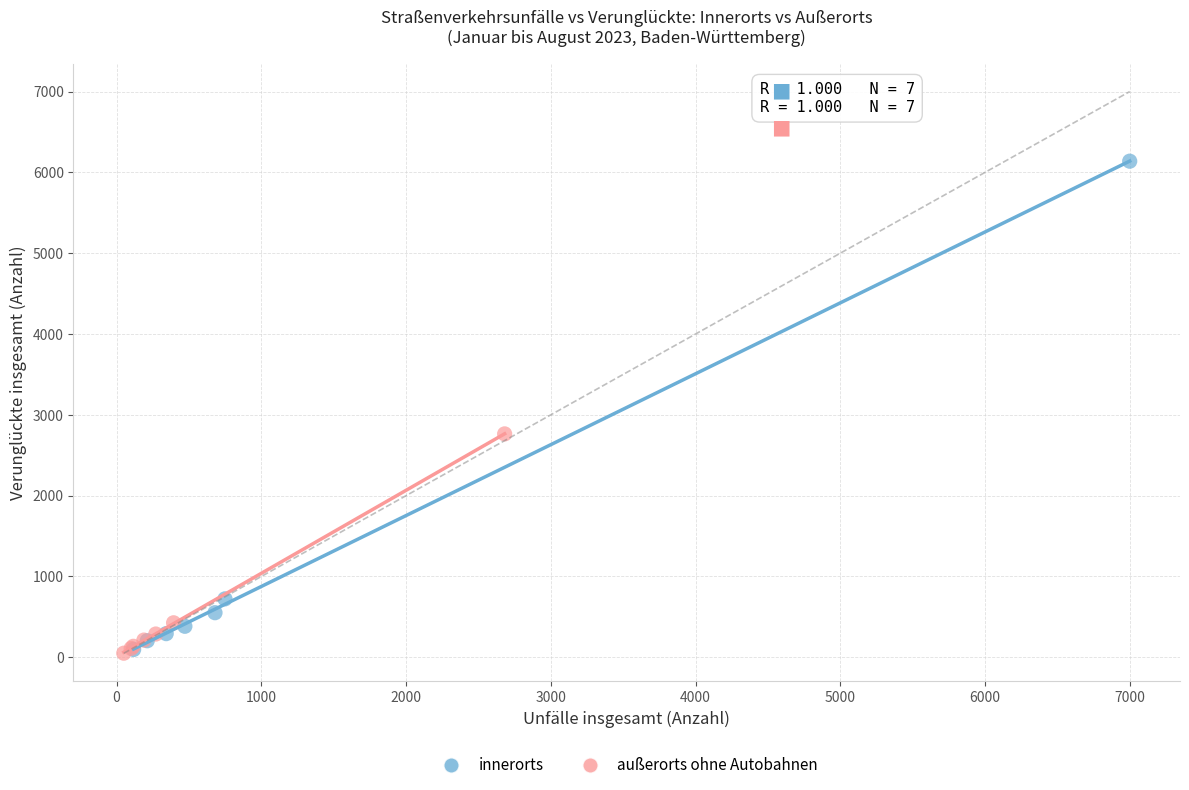

What are all the series names shown in the legend?

innerorts, außerorts ohne Autobahnen